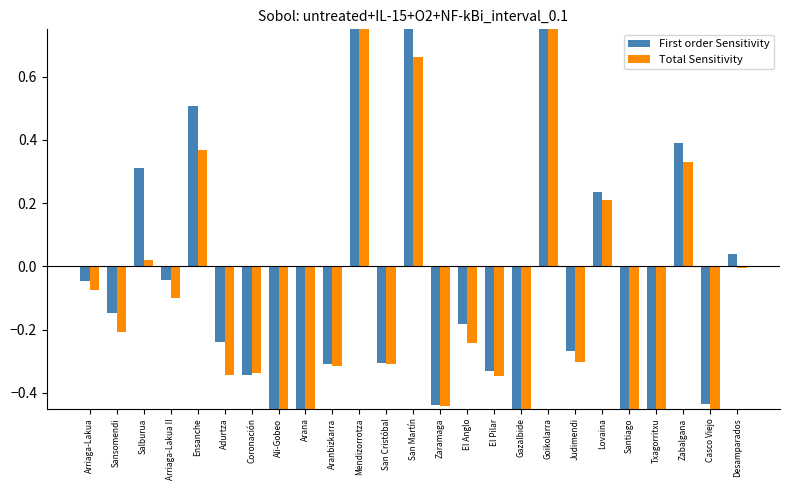

Count the number of categories in the chart.

25